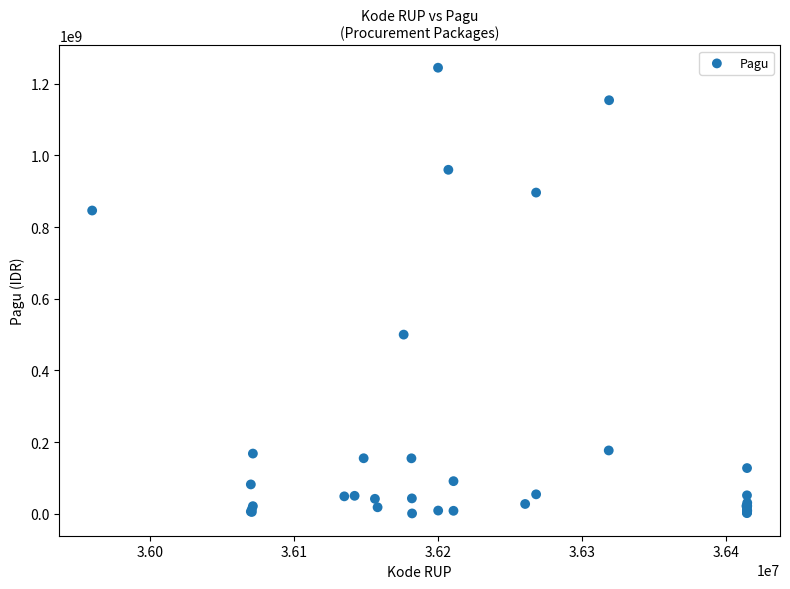

What Y value in the scatter plot is closest to 622840000?

499932000